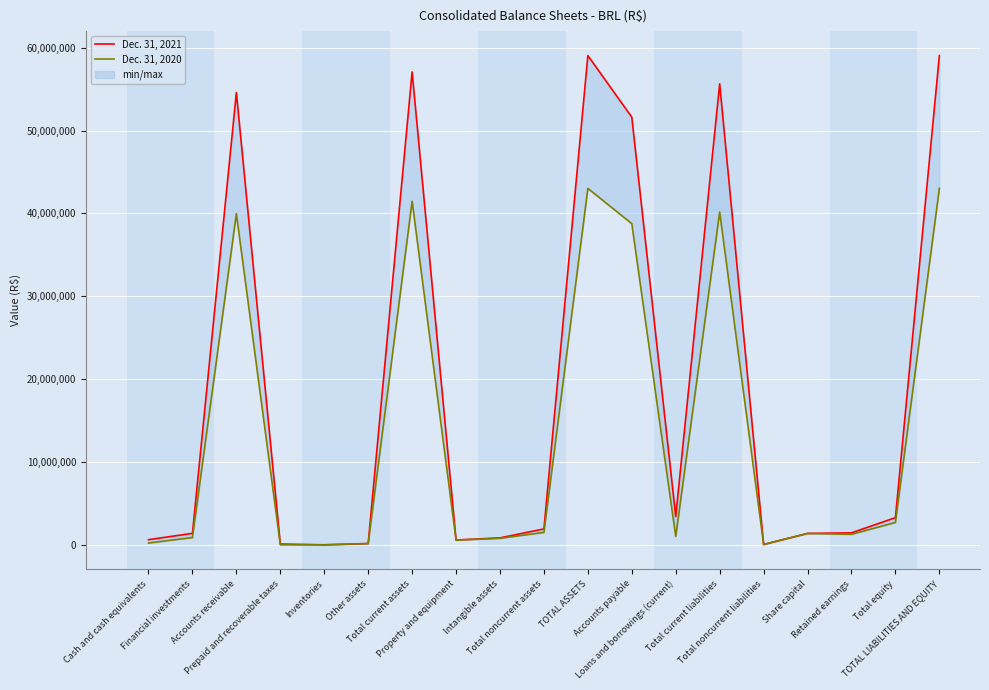

The value of Dec. 31, 2020 at TOTAL LIABILITIES AND EQUITY is 43021698. True or false?

True